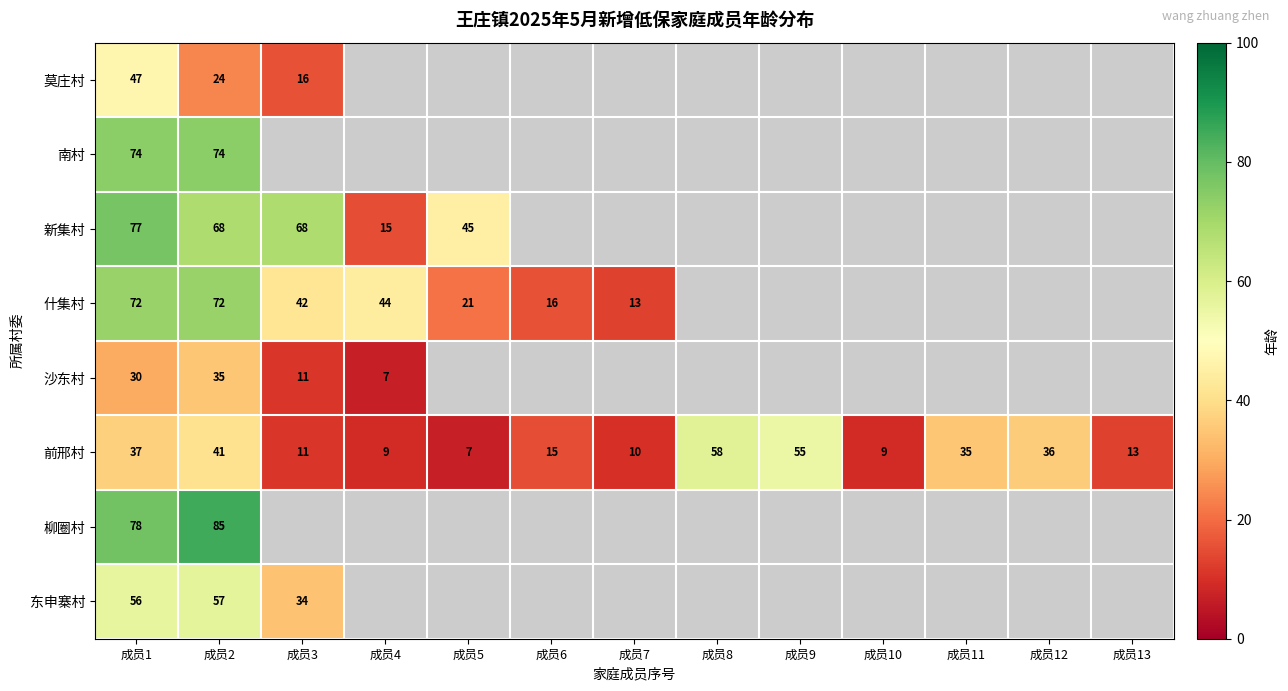

Which label corresponds to the smallest value in the chart?

成员4